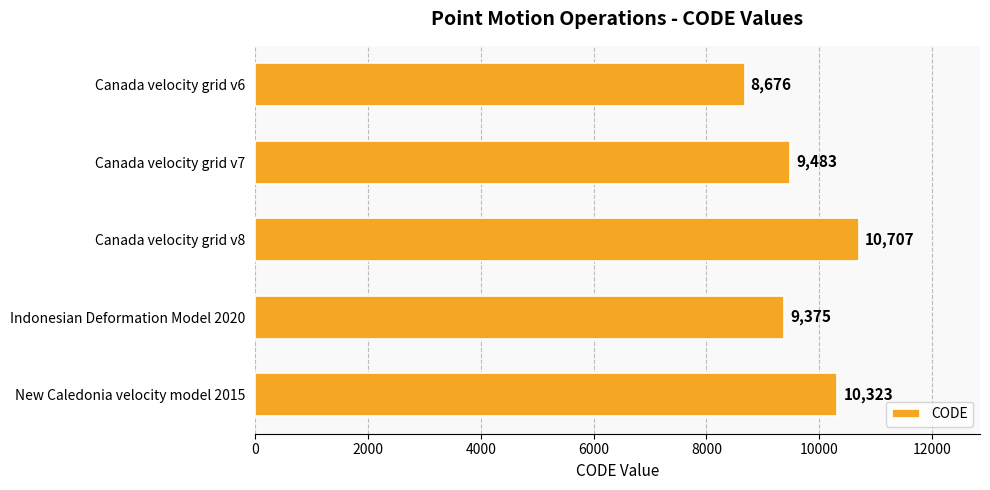

True or false: the data shows 13611 at Canada velocity grid v6.

False